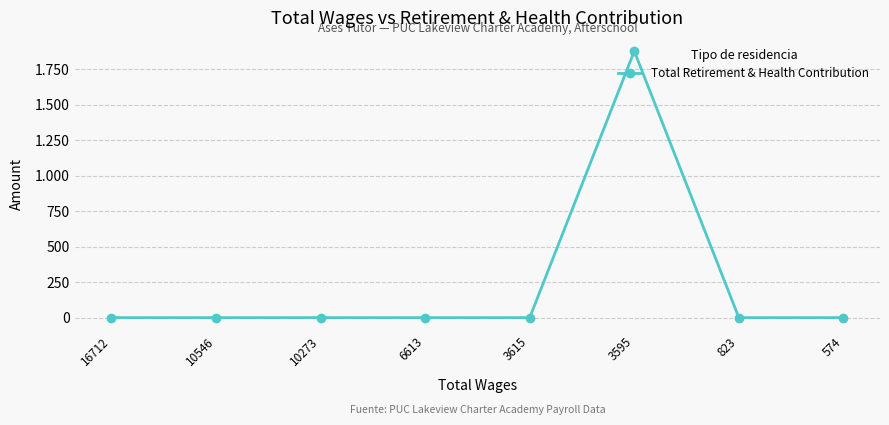

How many interior local peaks (higher than both neighbors) does the data have?

1